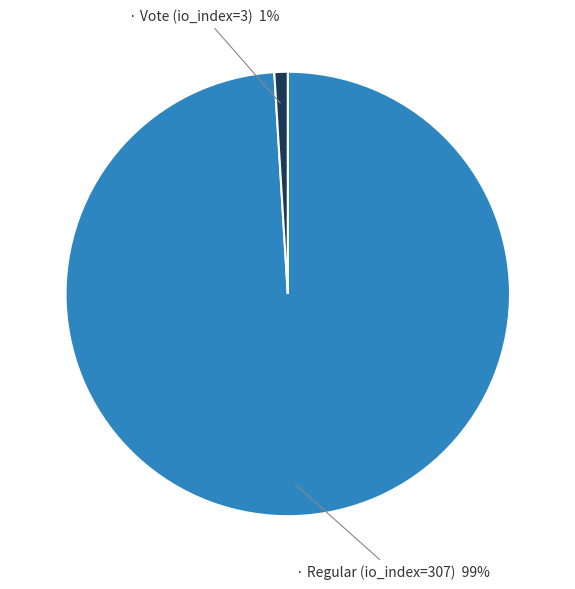

Is there a majority slice in this chart?

Yes